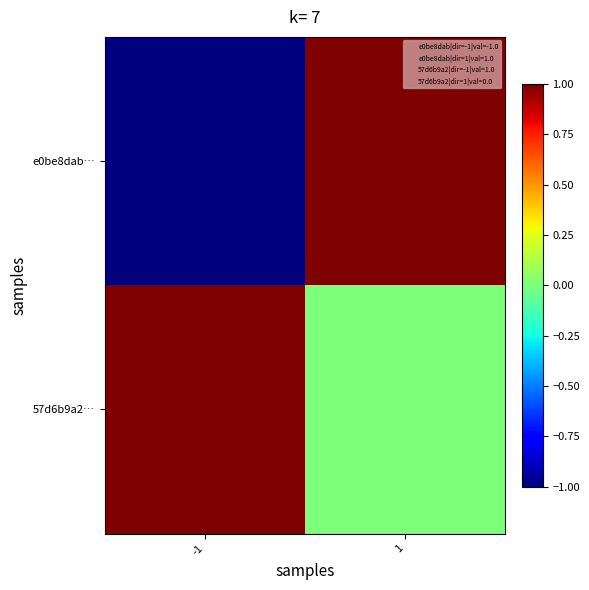

At 1, list the series in order from smallest to largest.

57d6b9a2…, e0be8dab…